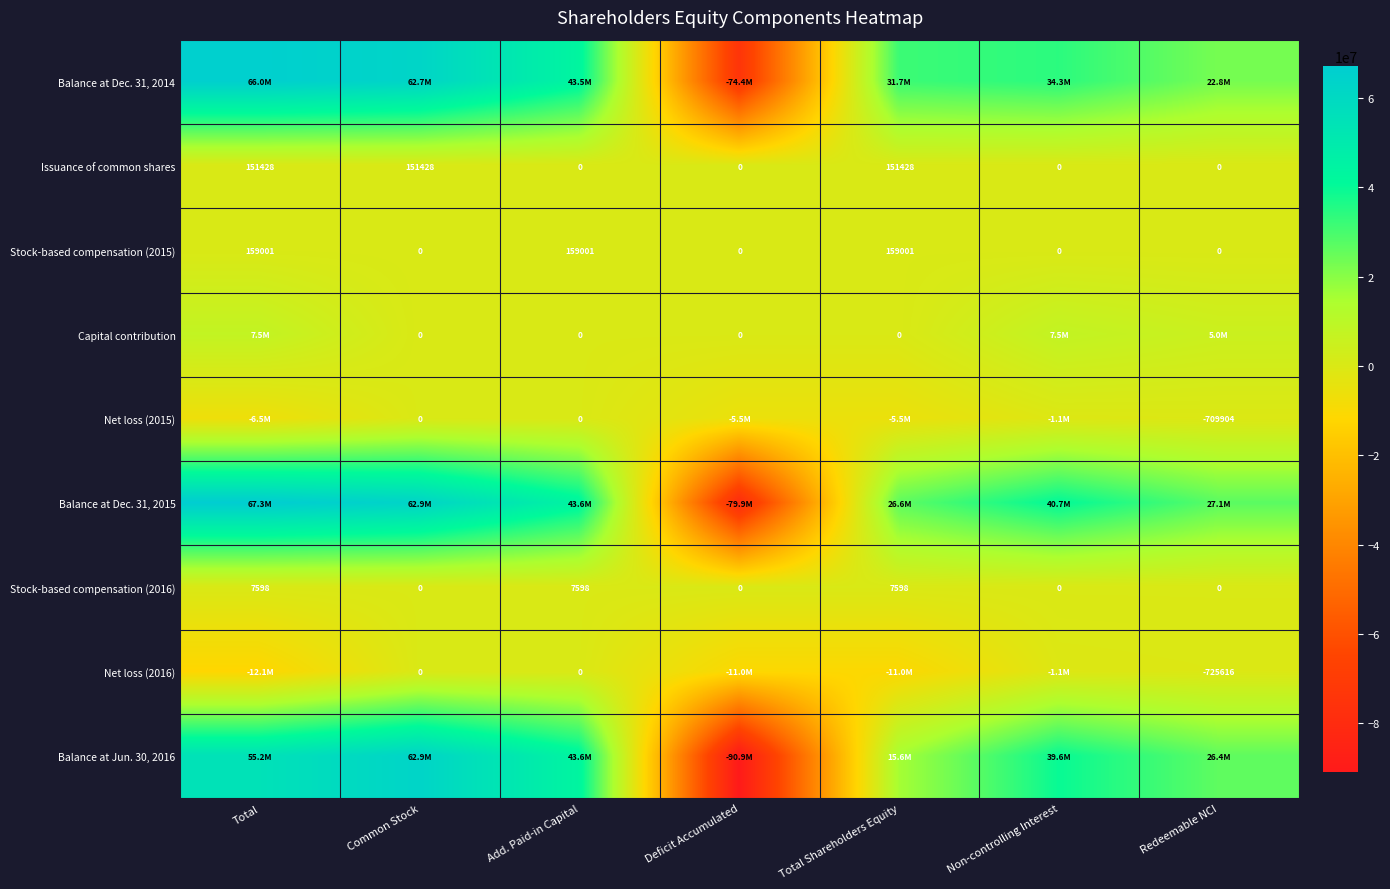

What is the difference between the highest and lowest values at Non-controlling Interest?

41774036